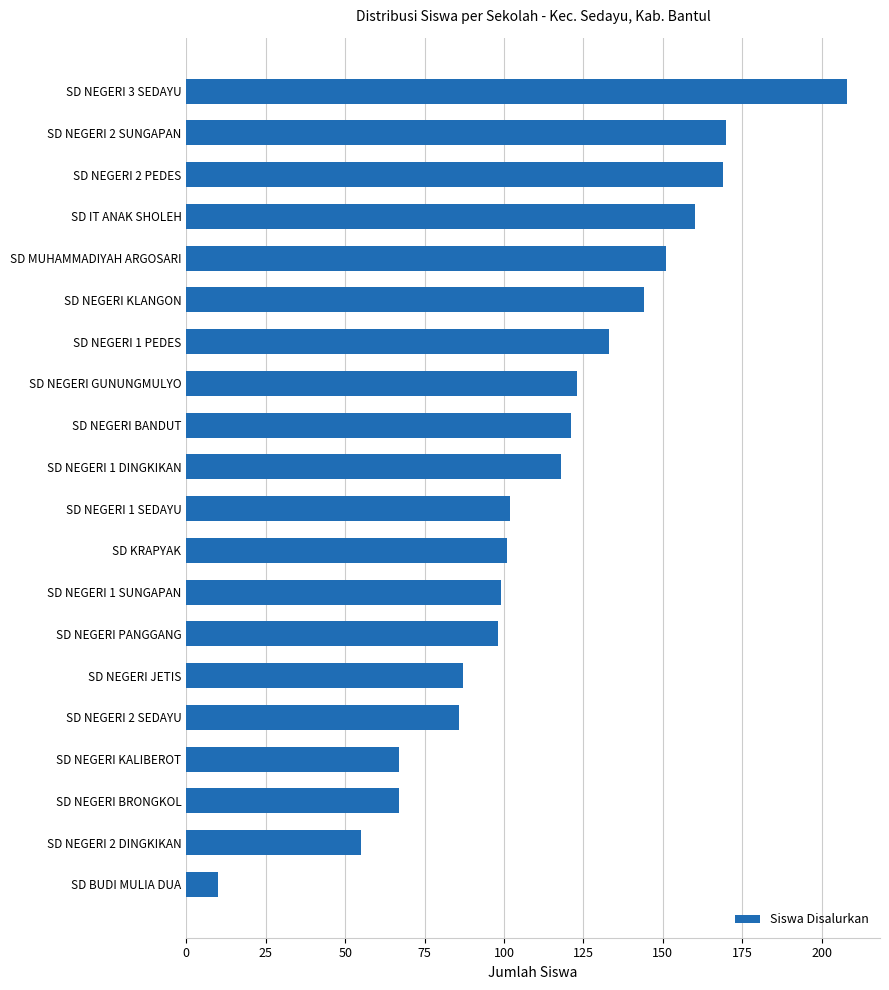

The chart shows a value of 71 at SD IT ANAK SHOLEH. True or false?

False